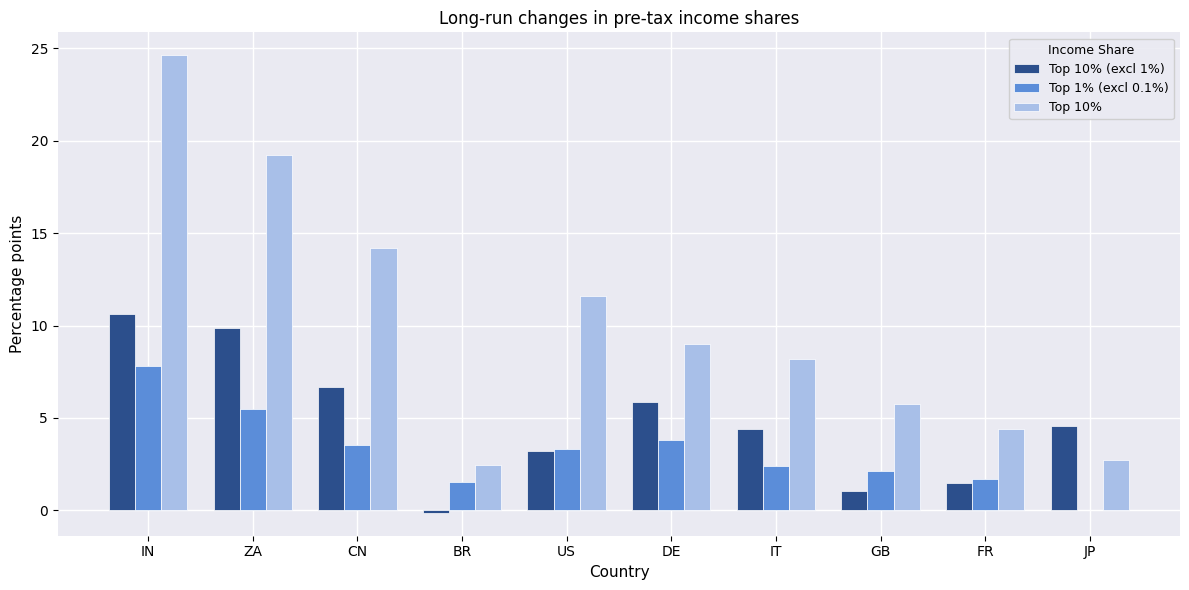

Which series changed the most between CN and IT?

Top 10%